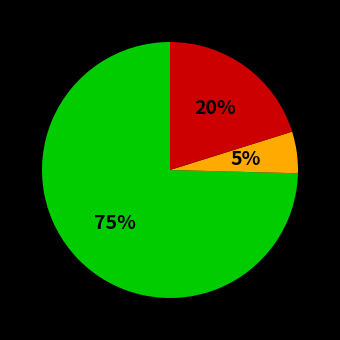

Is there any slice that represents more than half of the pie?

Yes